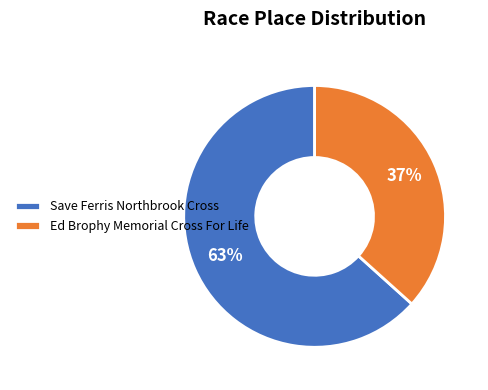

Which category has the smallest portion of the pie?

Ed Brophy Memorial Cross For Life